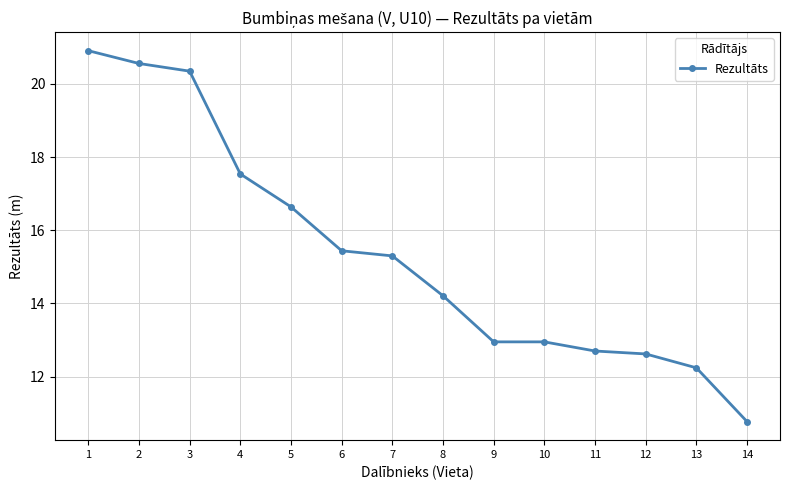

What is the sum of the values at 8 and 12?

26.8